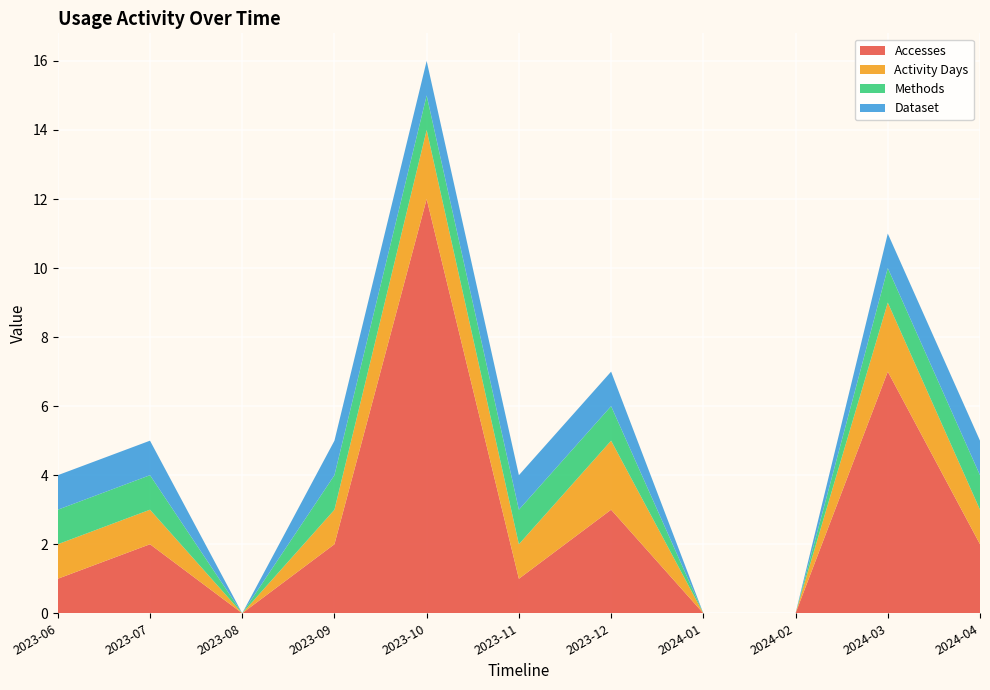

Reading right to left, extract all data points from this chart.

Accesses: 2	7	0	0	3	1	12	2	0	2	1
Activity Days: 1	2	0	0	2	1	2	1	0	1	1
Methods: 1	1	0	0	1	1	1	1	0	1	1
Dataset: 1	1	0	0	1	1	1	1	0	1	1